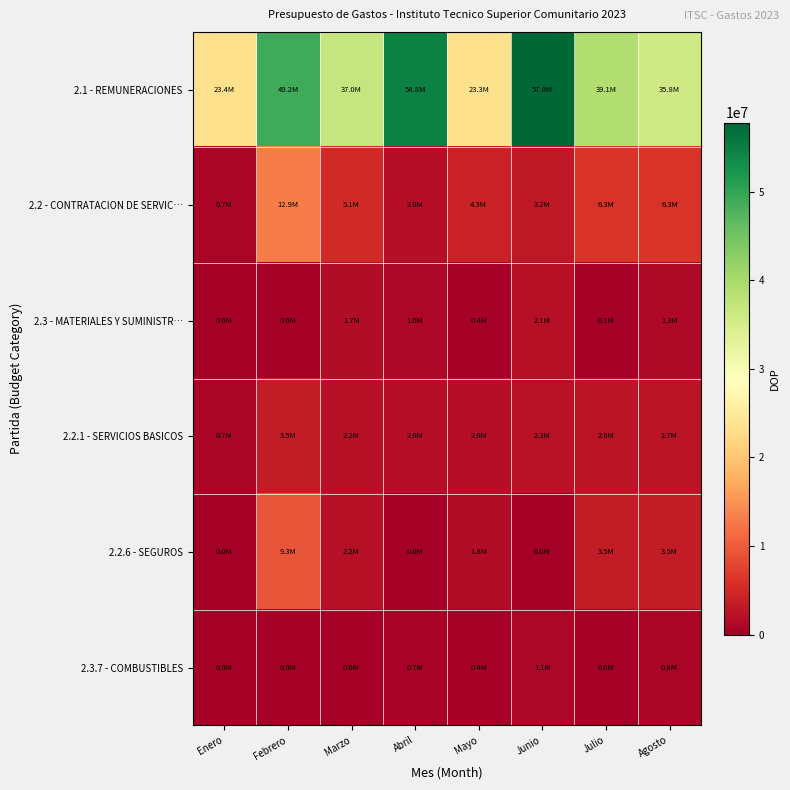

Reading right to left, what are all the values shown in this chart?

2.1 - REMUNERACIONES: Agosto=35817316.5	Julio=39119379.8	Junio=57809221.9	Mayo=23341983.2	Abril=54789214.5	Marzo=36953436.1	Febrero=49202358.0	Enero=23353784.7
2.2 - CONTRATACION DE SERVIC…: Agosto=6257652.9	Julio=6282835.7	Junio=3159764.5	Mayo=4260426.3	Abril=2020105.2	Marzo=5128602.9	Febrero=12928721.7	Enero=703321.0
2.3 - MATERIALES Y SUMINISTR…: Agosto=1338388.3	Julio=106025.0	Junio=2148653.2	Mayo=428251.2	Abril=1039567.2	Marzo=1660454.7	Febrero=0.0	Enero=0.0
2.2.1 - SERVICIOS BASICOS: Agosto=2700522.9	Julio=2588447.9	Junio=2259102.3	Mayo=2031651.3	Abril=2020105.2	Marzo=2153335.8	Febrero=3496321.7	Enero=703321.0
2.2.6 - SEGUROS: Agosto=3501750.0	Julio=3501750.0	Junio=0.0	Mayo=1750875.0	Abril=0.0	Marzo=2219233.1	Febrero=9338000.0	Enero=0.0
2.3.7 - COMBUSTIBLES: Agosto=762242.0	Julio=0.0	Junio=1124070.0	Mayo=360000.0	Abril=650021.7	Marzo=37001.0	Febrero=0.0	Enero=0.0